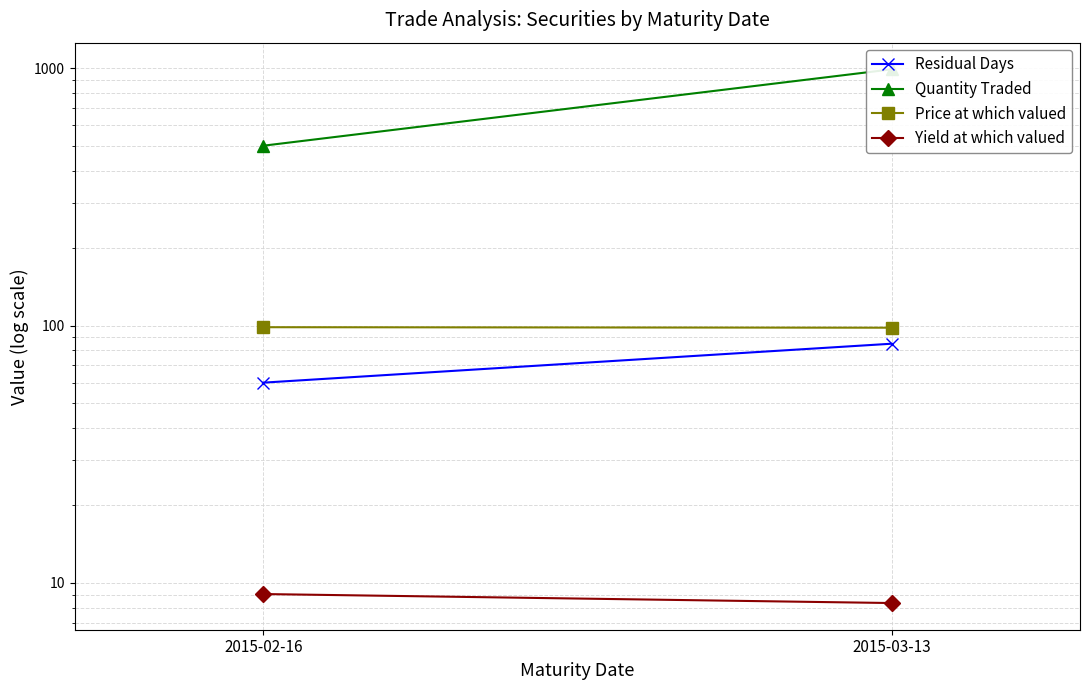

Which series has the largest range (max minus min)?

Quantity Traded